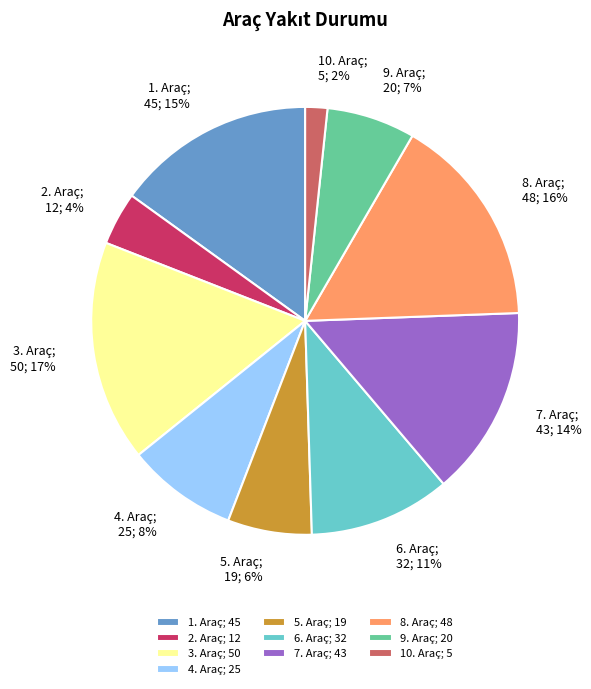

The 1. Araç slice represents 15% of the pie. True or false?

True